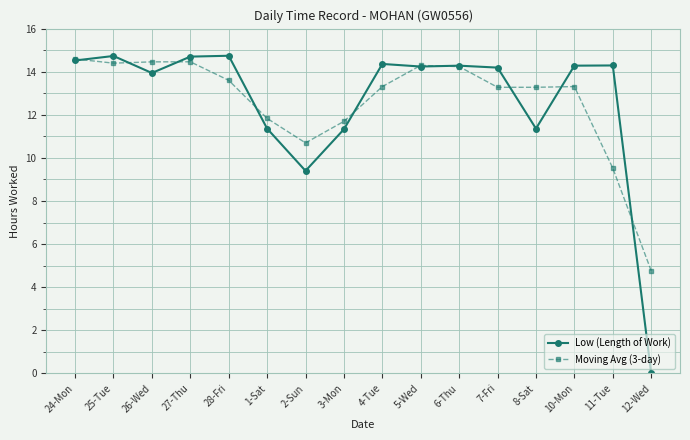

Which series has the largest range (max minus min)?

Low (Length of Work)